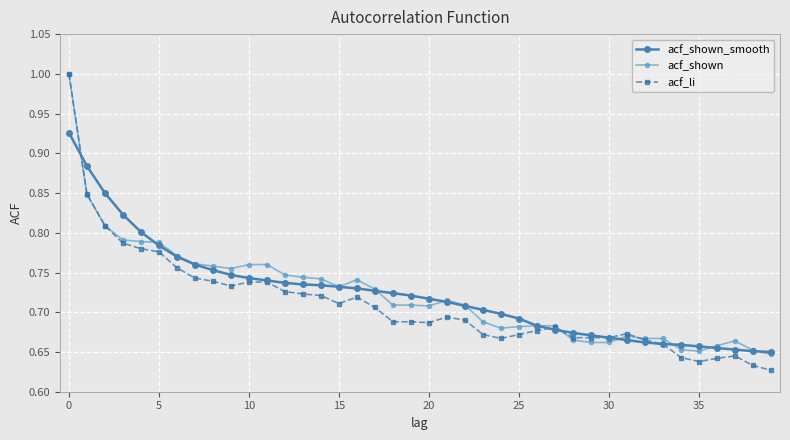

Does the chart display data point markers on the line(s)?

Yes